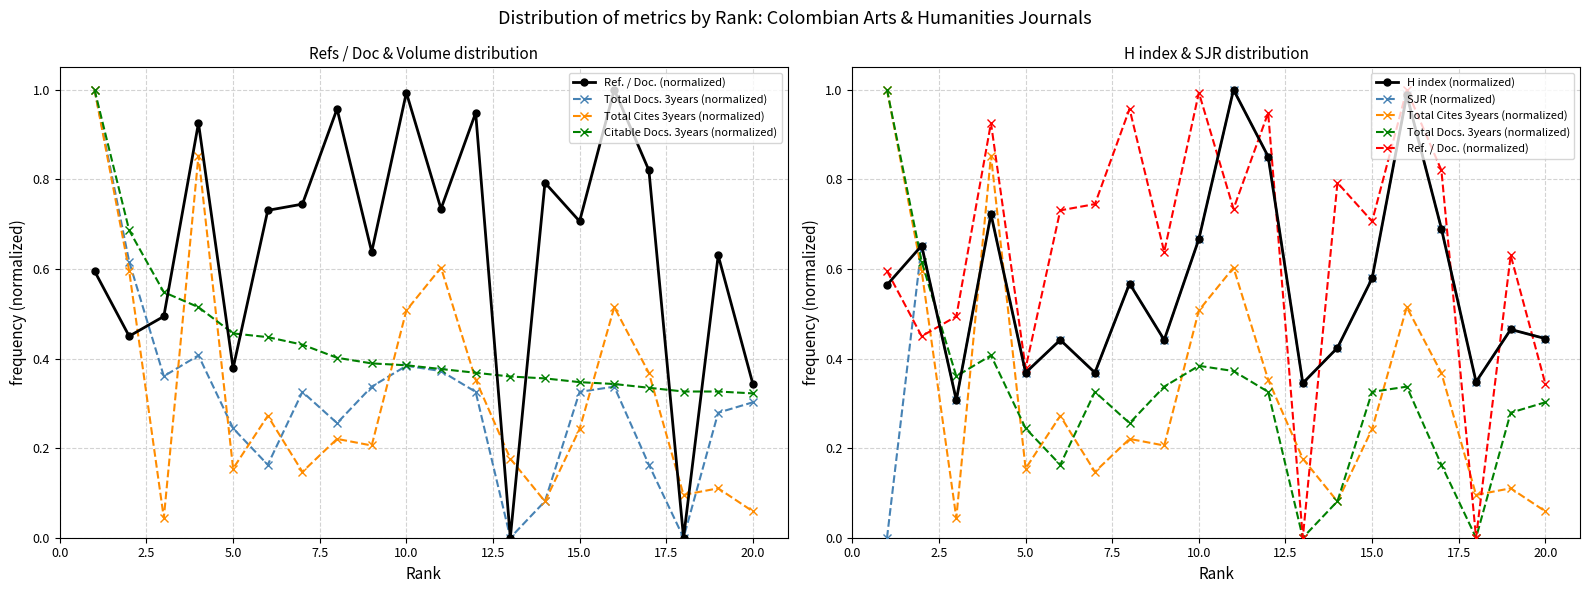

Does the chart display data point markers on the line(s)?

Yes